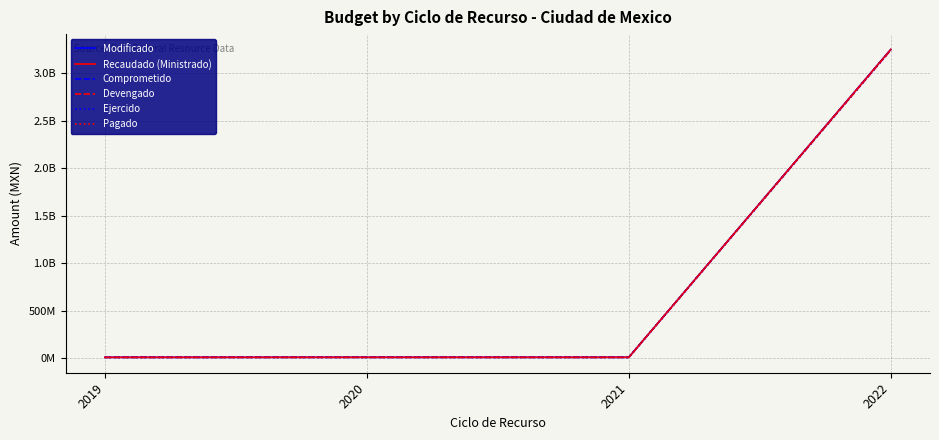

Reading left to right, transcribe all the data shown in this chart.

Modificado: 10763550.0	11173700.0	10963900.0	3246564446.5
Recaudado (Ministrado): 10763550.0	11173700.0	10963900.0	3246564446.5
Comprometido: 10763550.0	11173700.0	10963900.0	3241554446.5
Devengado: 10763550.0	11173700.0	10963900.0	3241554446.5
Ejercido: 10763550.0	11173700.0	10963900.0	3241546446.5
Pagado: 10763550.0	11173700.0	10963900.0	3241546446.5